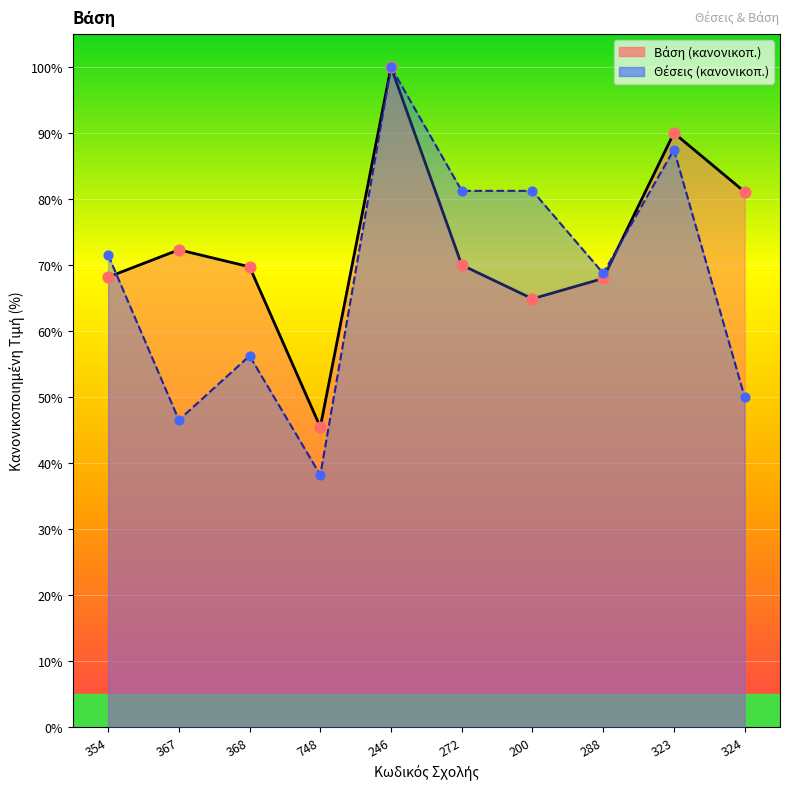

Which series reaches the minimum Y coordinate?

Θέσεις